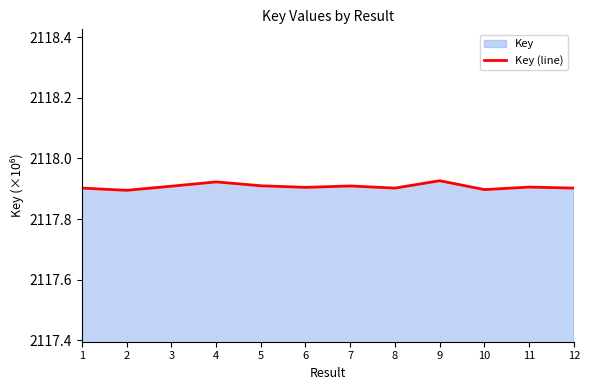

Which has a higher value, 2 or 3?

3